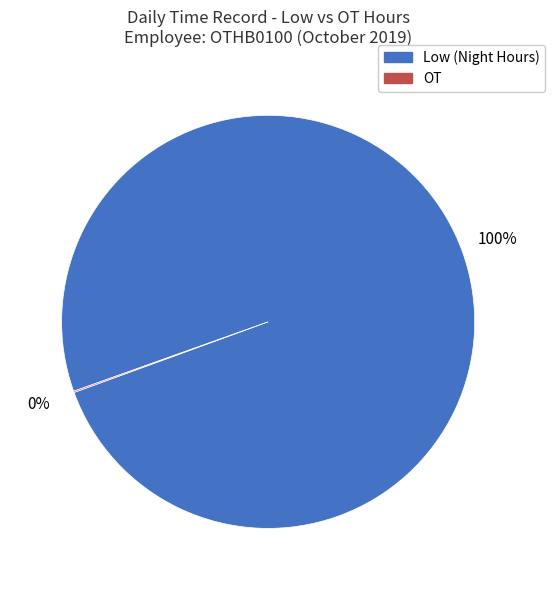

To the nearest percent, what is the average slice percentage?

50%